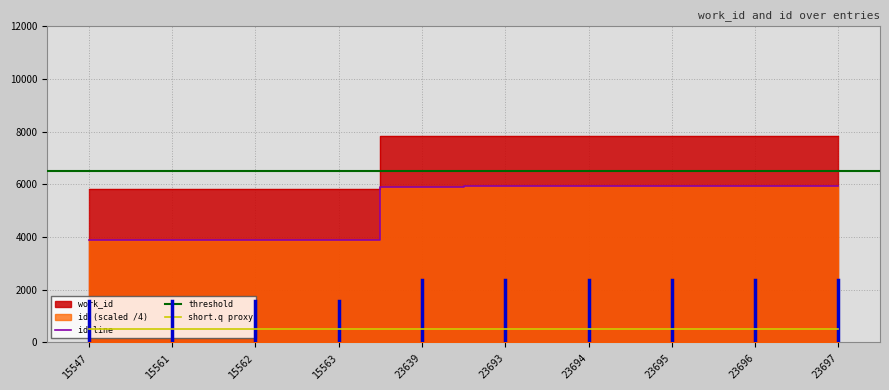

What is the change in value from 15547 to 23693?

+2027